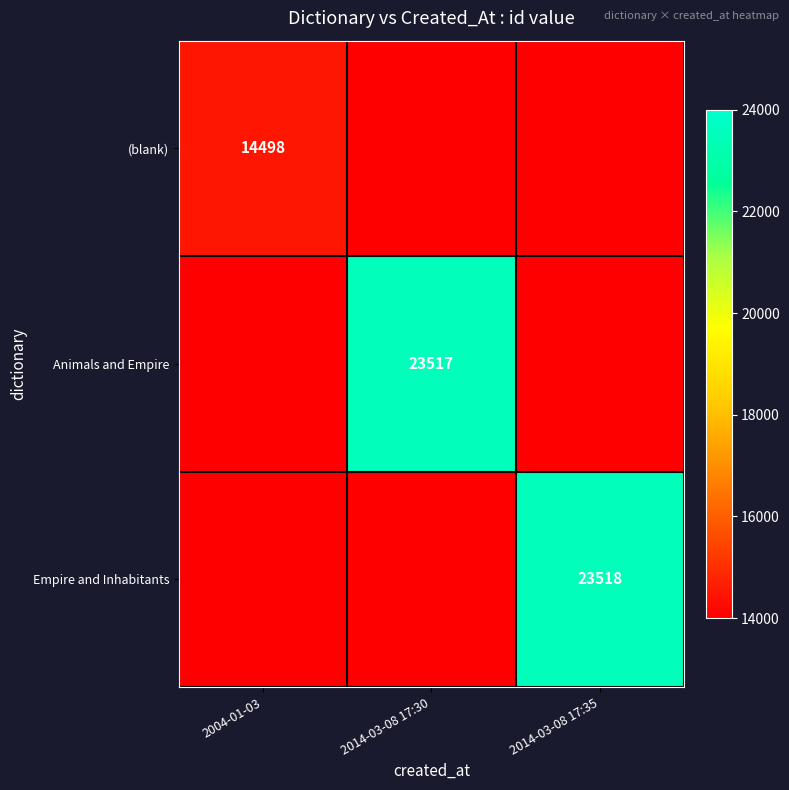

The value of Animals and Empire at 2014-03-08 17:30 is 5613. True or false?

False